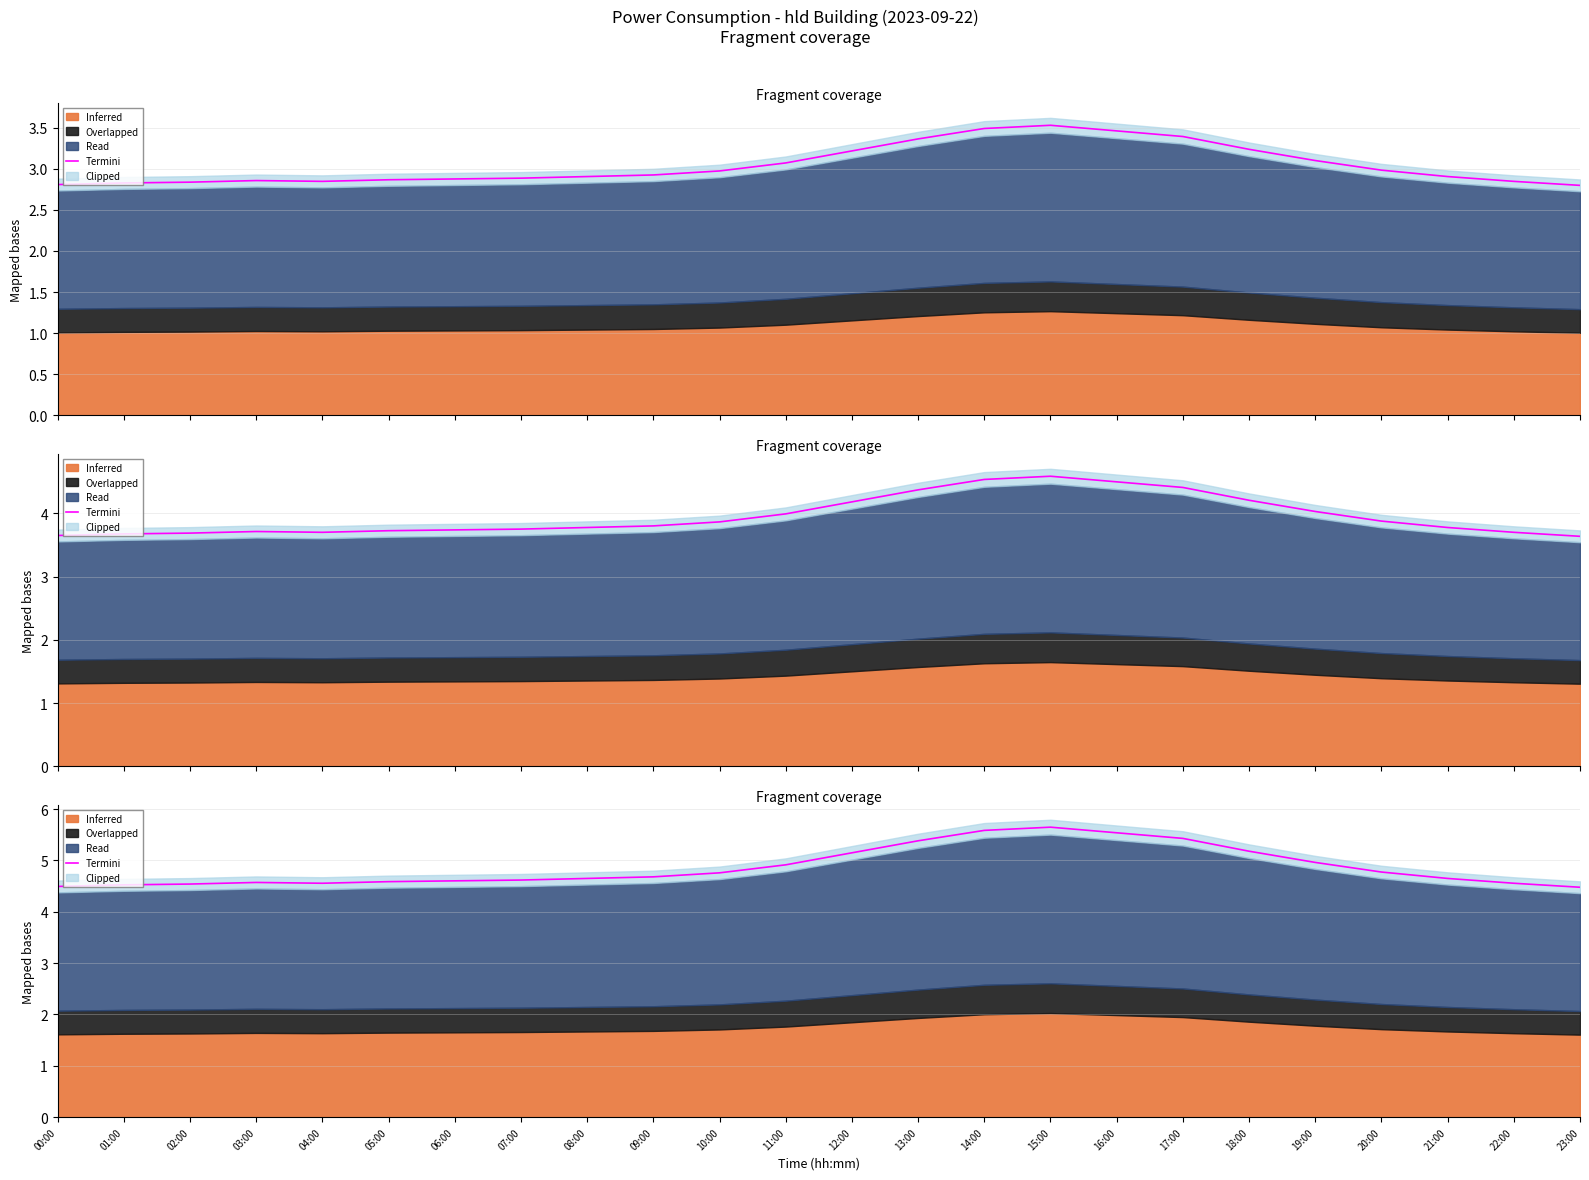

Where is the first local minimum?

04:00